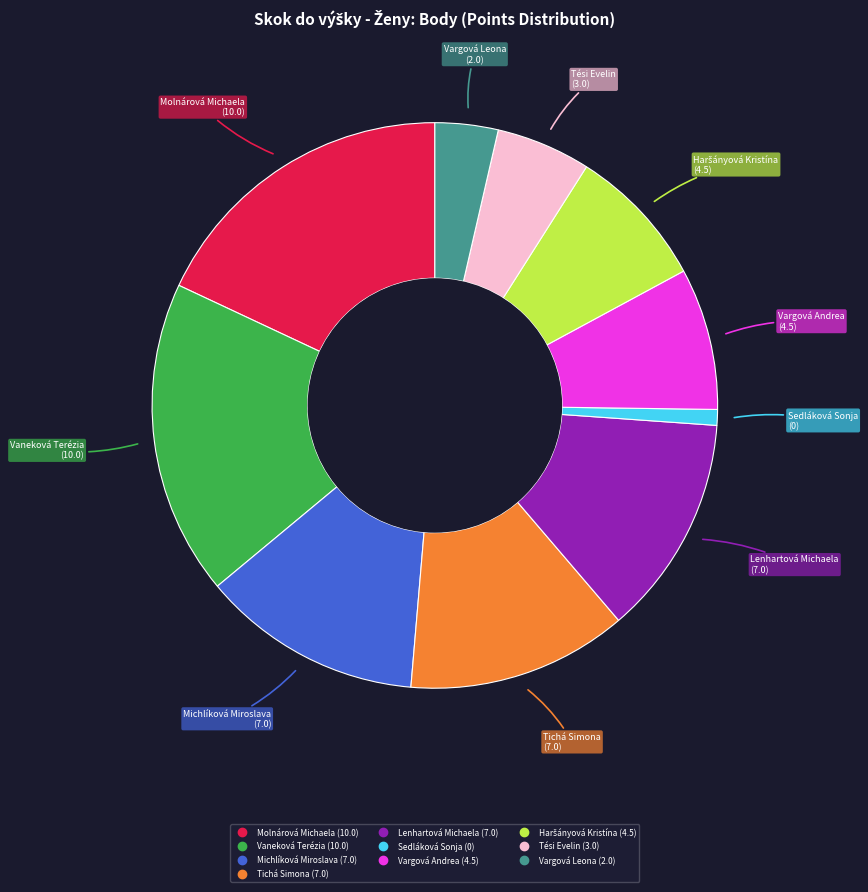

Between Molnárová Michaela and Sedláková Sonja, which is larger?

Molnárová Michaela